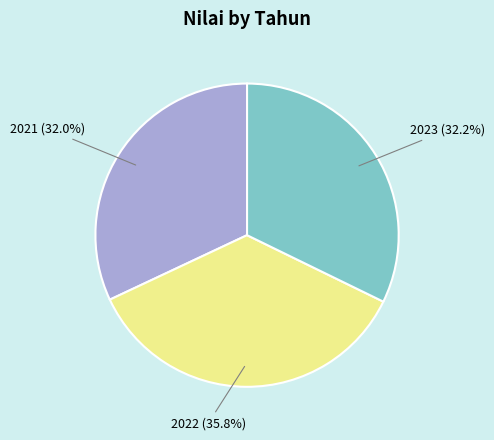

Which slice is the largest?

2022